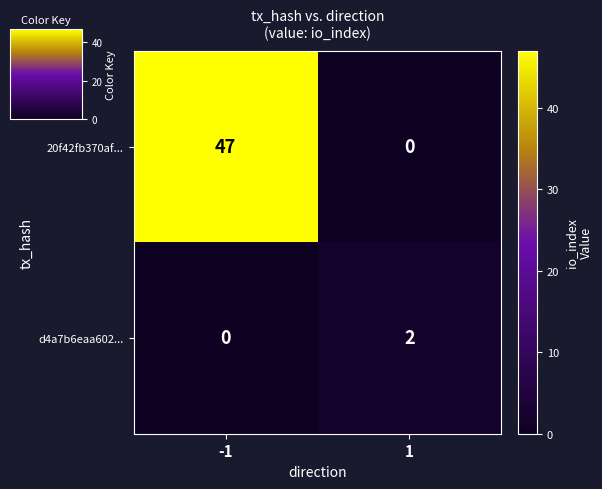

What is the difference between the maximum and minimum values in the 20f42fb370af... series?

47